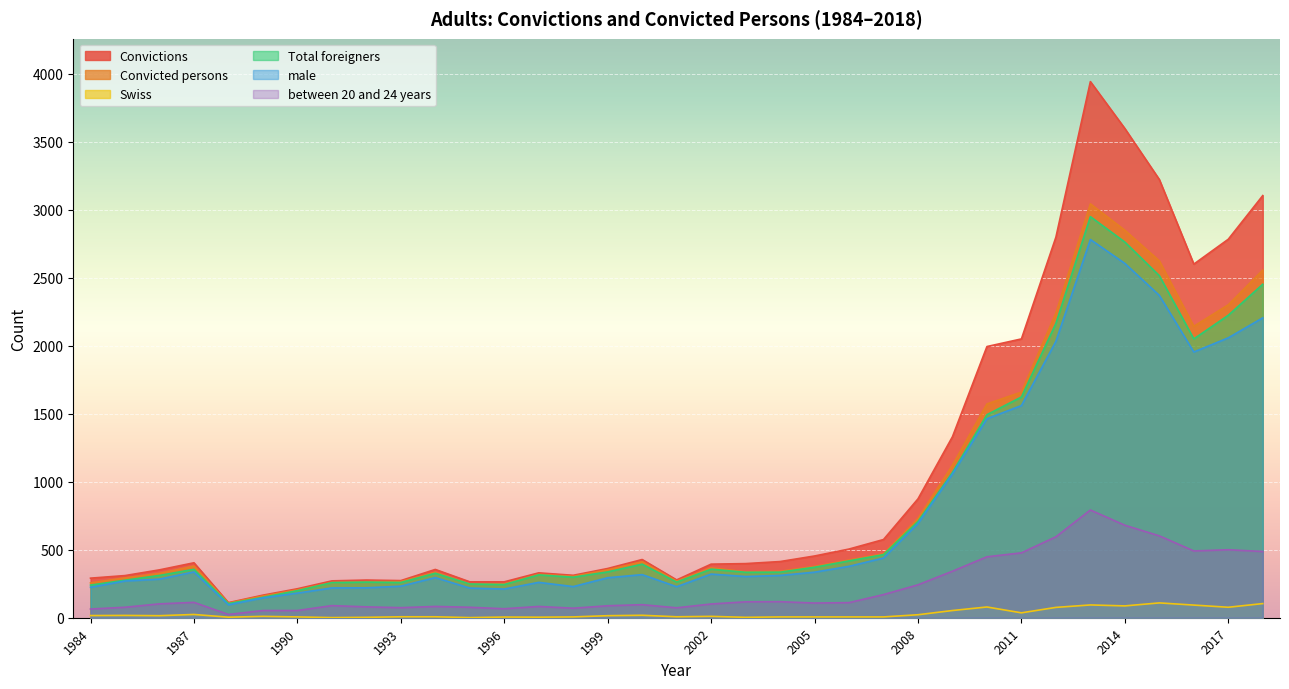

How many lines are shown in the chart?

6